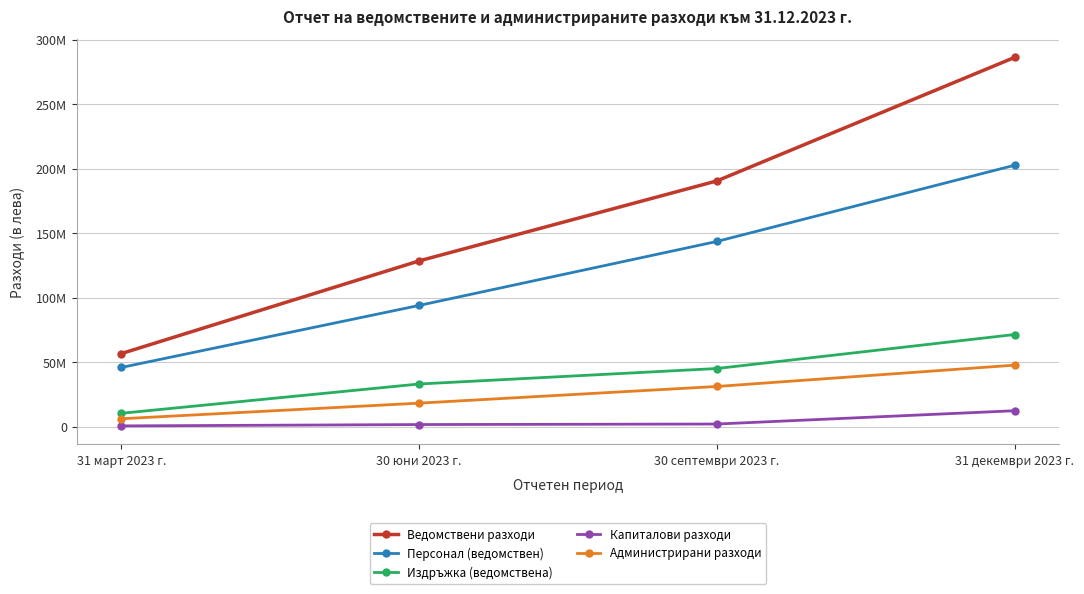

At which category does the chart reach its peak across all series?

31 декември 2023 г.